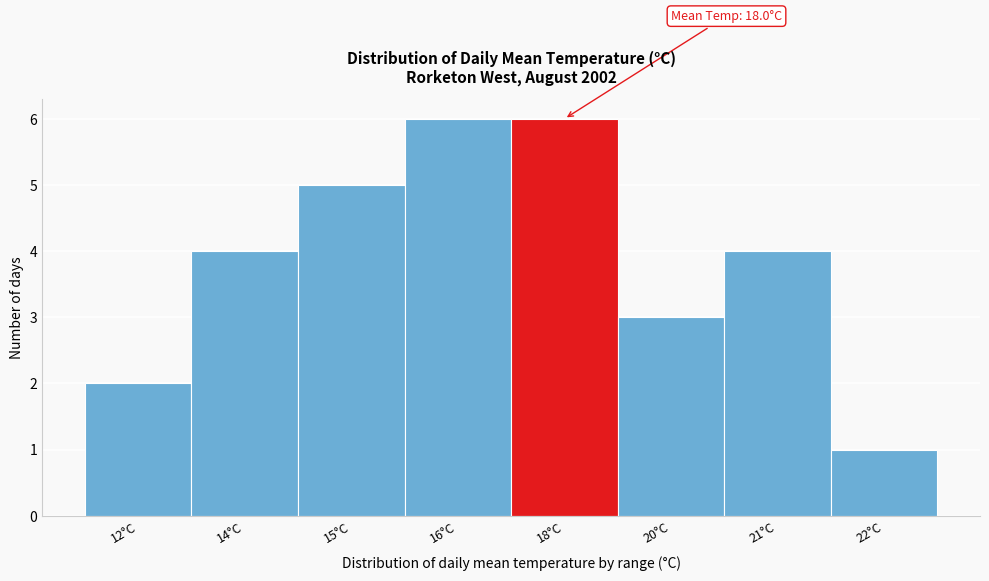

Reading left to right, transcribe all the data shown in this chart.

2	4	5	6	6	3	4	1